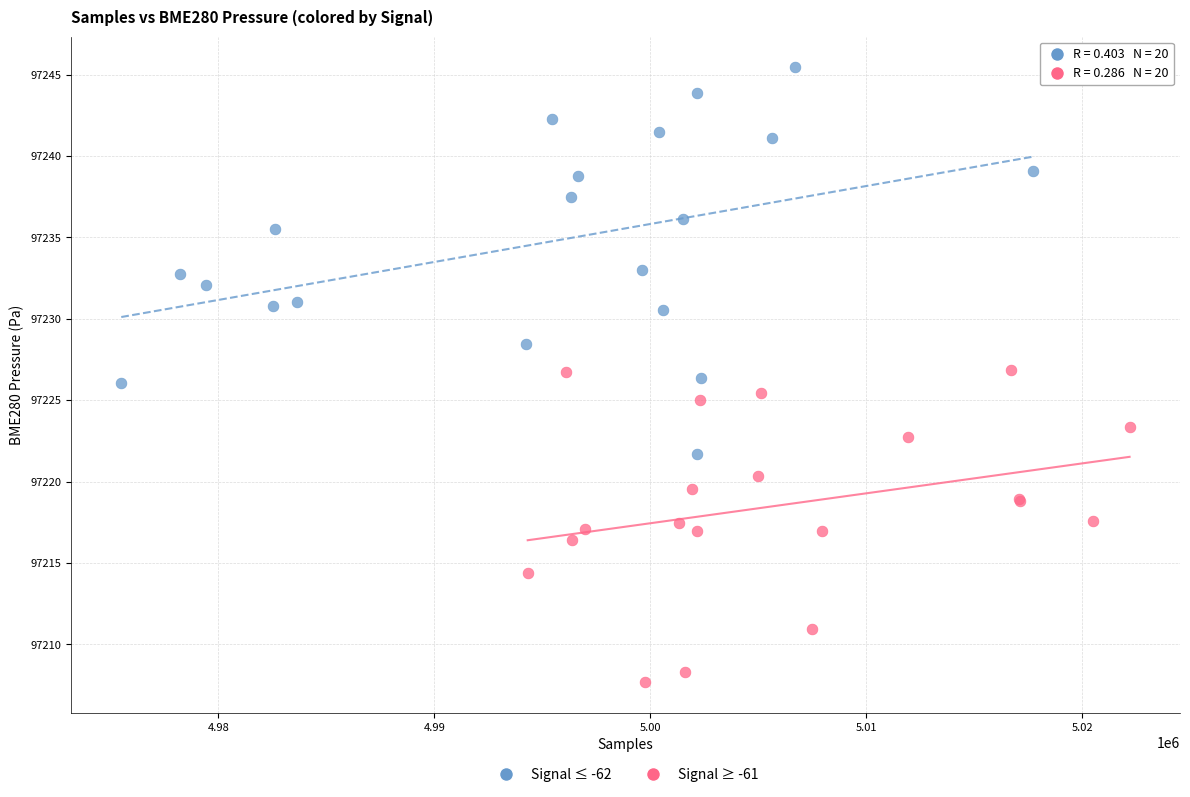

Which series contains the highest Y value?

Signal ≤ -62